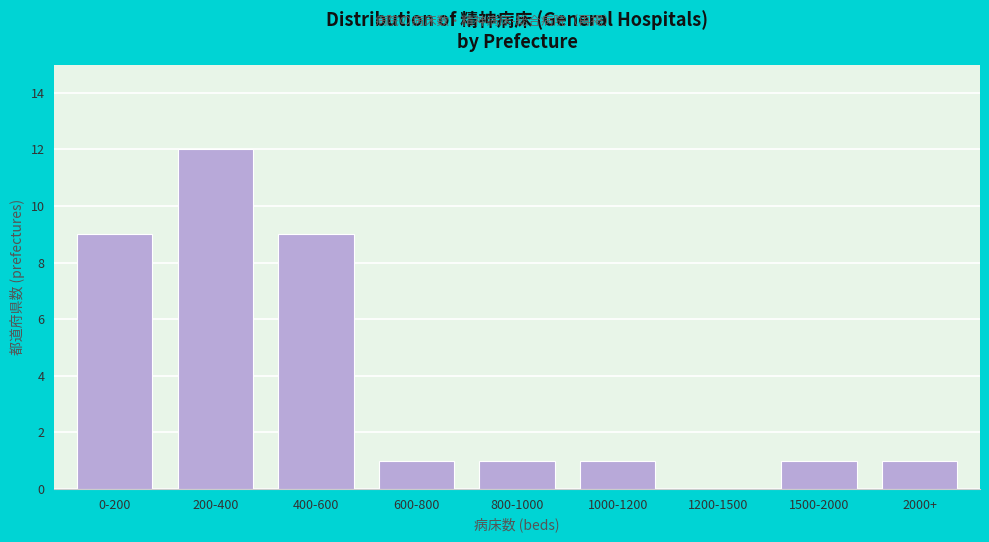

Reading right to left, extract all data points from this chart.

2000+=1	1500-2000=1	1200-1500=0	1000-1200=1	800-1000=1	600-800=1	400-600=9	200-400=12	0-200=9